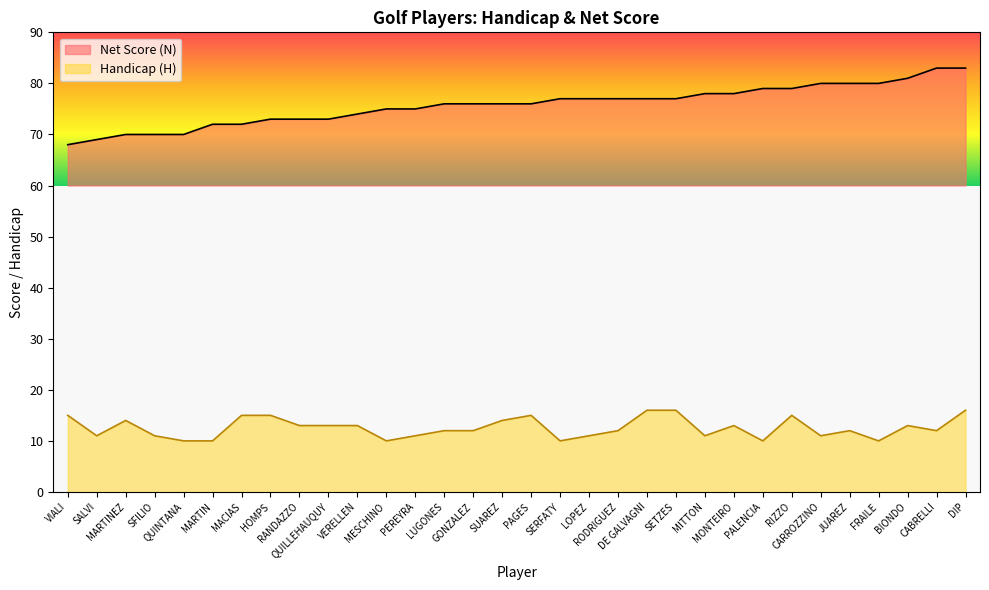

What is the label of the 7th point from the right?

RIZZO